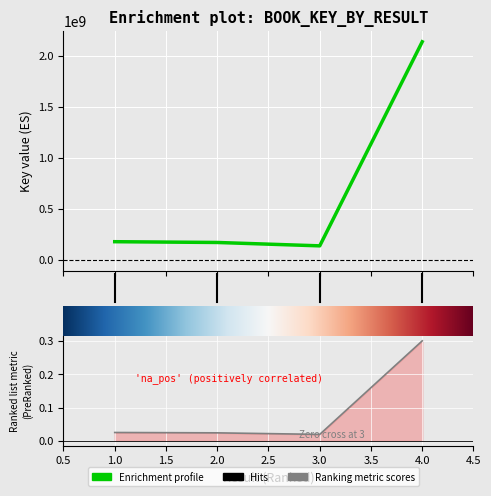

At which category does the chart reach its minimum across all series?

3